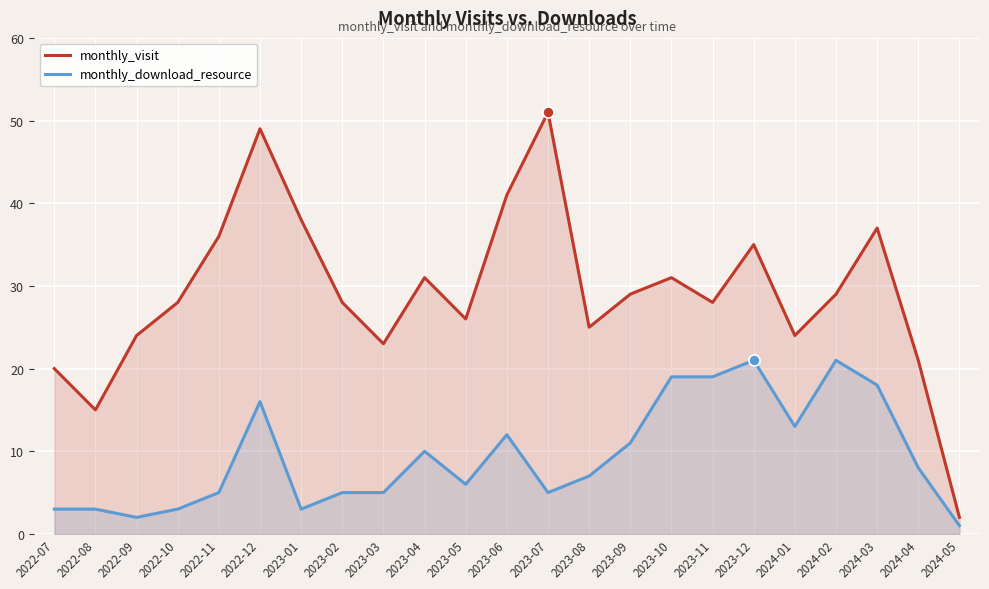

Rank the categories by monthly_download_resource value from highest to lowest.

2023-12, 2024-02, 2023-10, 2023-11, 2024-03, 2022-12, 2024-01, 2023-06, 2023-09, 2023-04, 2024-04, 2023-08, 2023-05, 2022-11, 2023-02, 2023-03, 2023-07, 2022-07, 2022-08, 2022-10, 2023-01, 2022-09, 2024-05